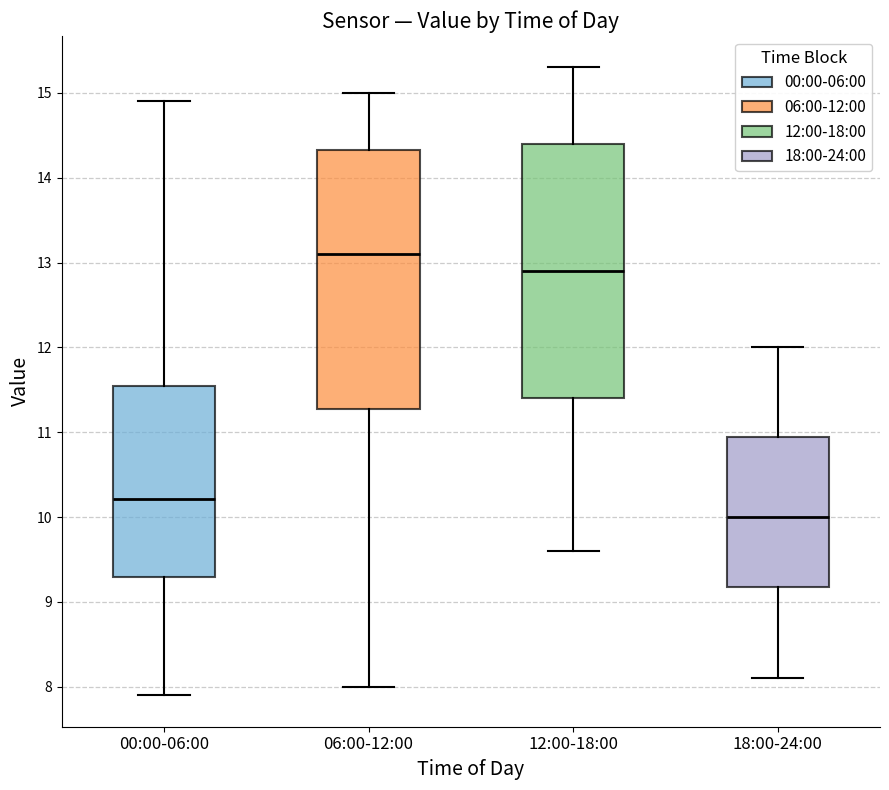

Where is the lower edge of the box for 06:00-12:00 on the y-axis? The values are not printed on the chart, so give them approximately, as read against the axis.

11.3